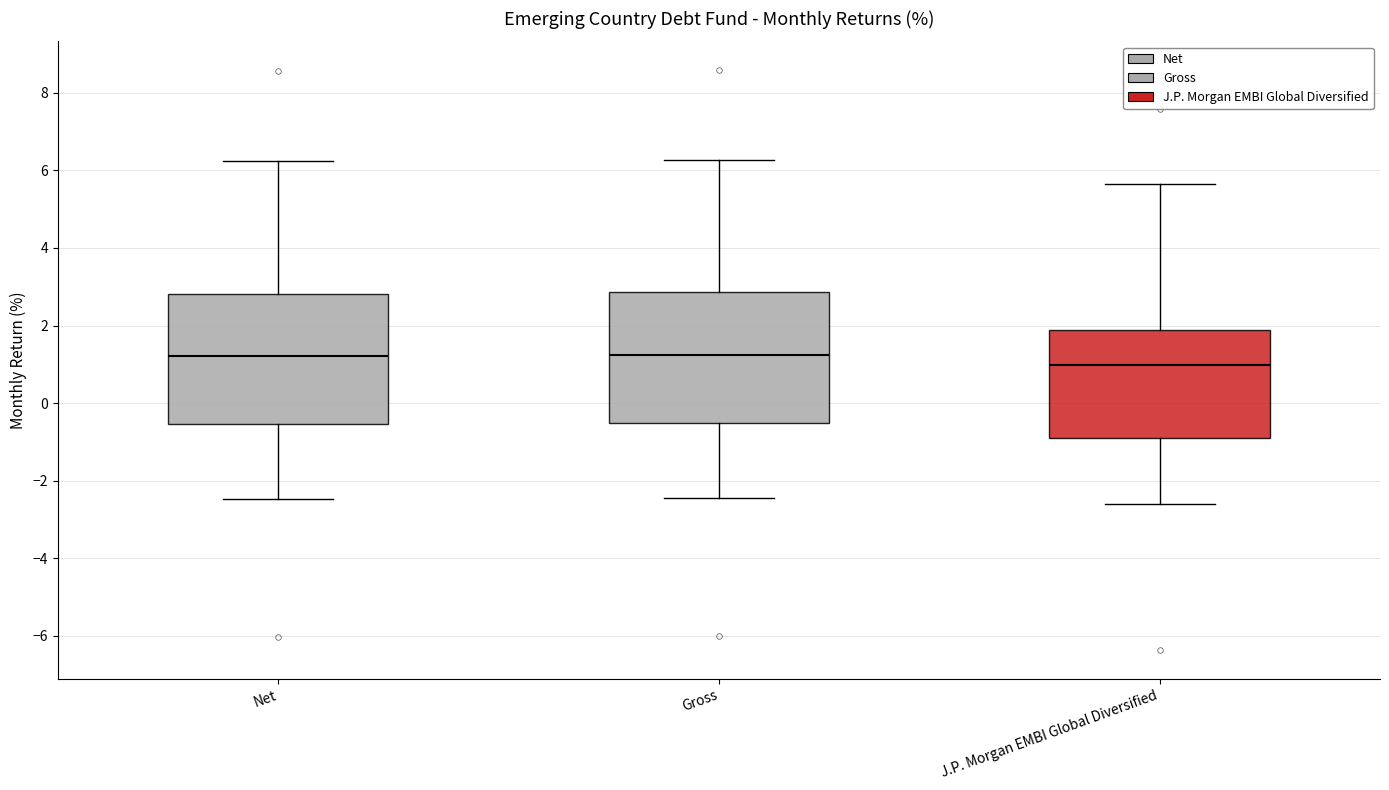

Reading left to right, transcribe this box plot: for each box, give where its median line is, the range the box spans, and where its two whiskers end, as read against the y-axis. The values are not printed on the chart, so give them approximately, as read against the axis.

Net: median 1.2, box -0.6 to 2.8, whiskers -2.4 to 6.2
Gross: median 1.2, box -0.6 to 2.8, whiskers -2.4 to 6.2
J.P. Morgan EMBI Global Diversified: median 1.0, box -0.8 to 1.8, whiskers -2.6 to 5.6